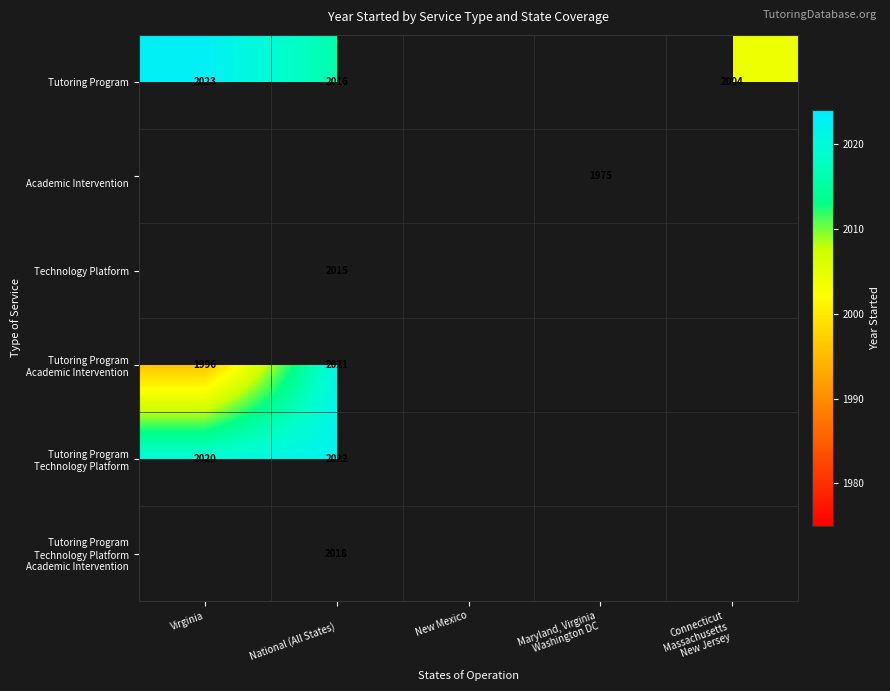

Between New Mexico and Maryland, Virginia
Washington DC, which is larger?

Maryland, Virginia
Washington DC